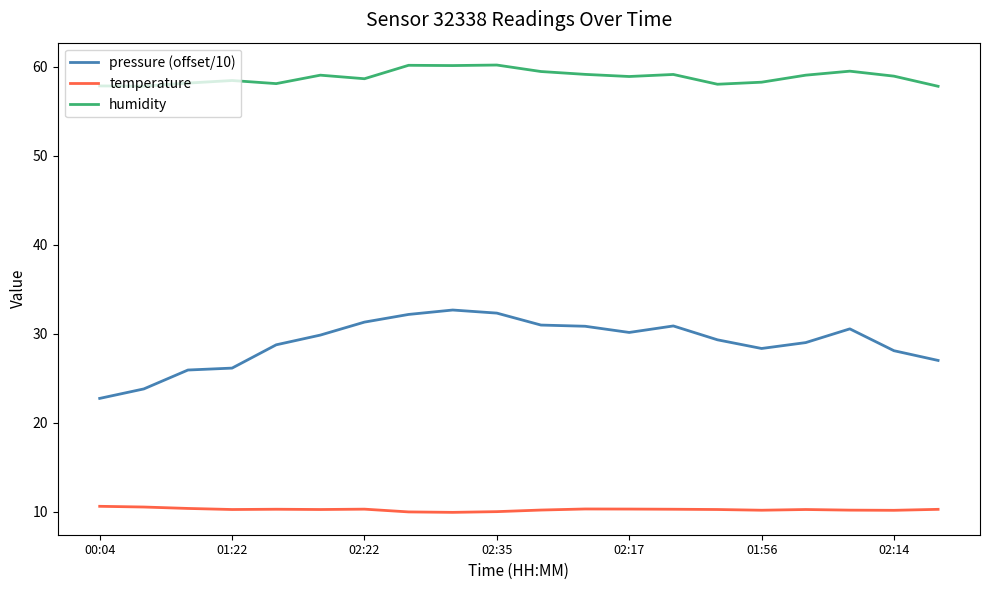

Rank the series by their average value, from highest to lowest.

humidity, pressure (offset/10), temperature